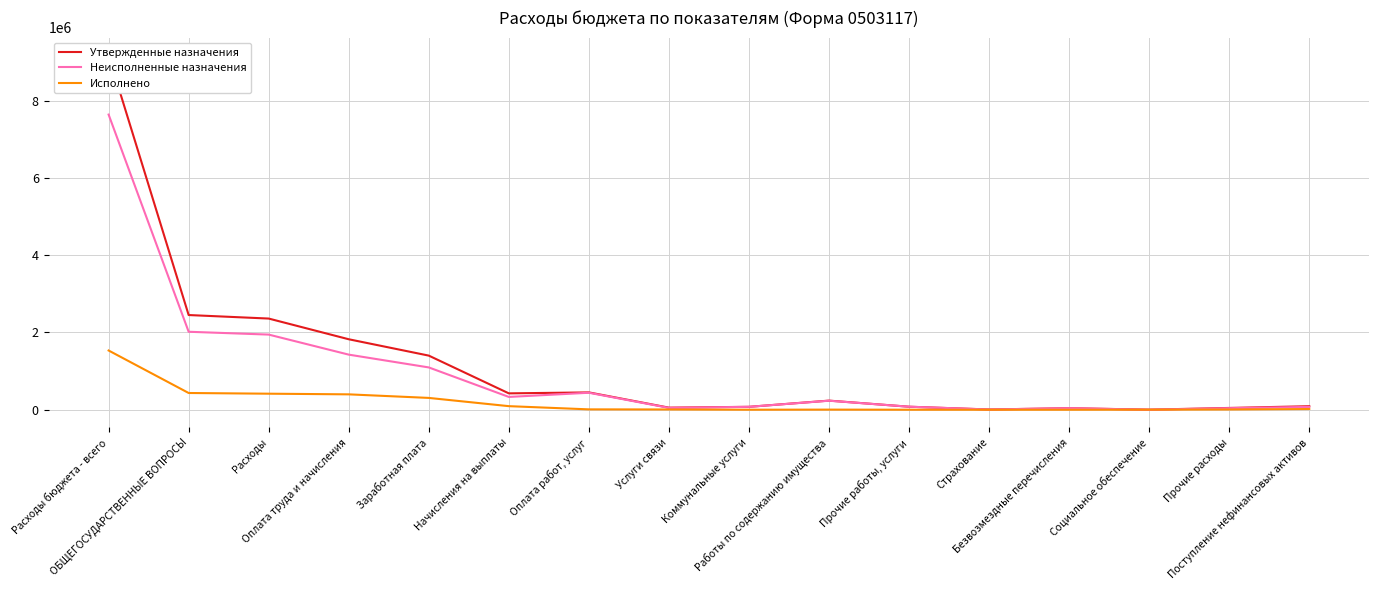

True or false: Утвержденные назначения and Исполнено cross at least once.

False